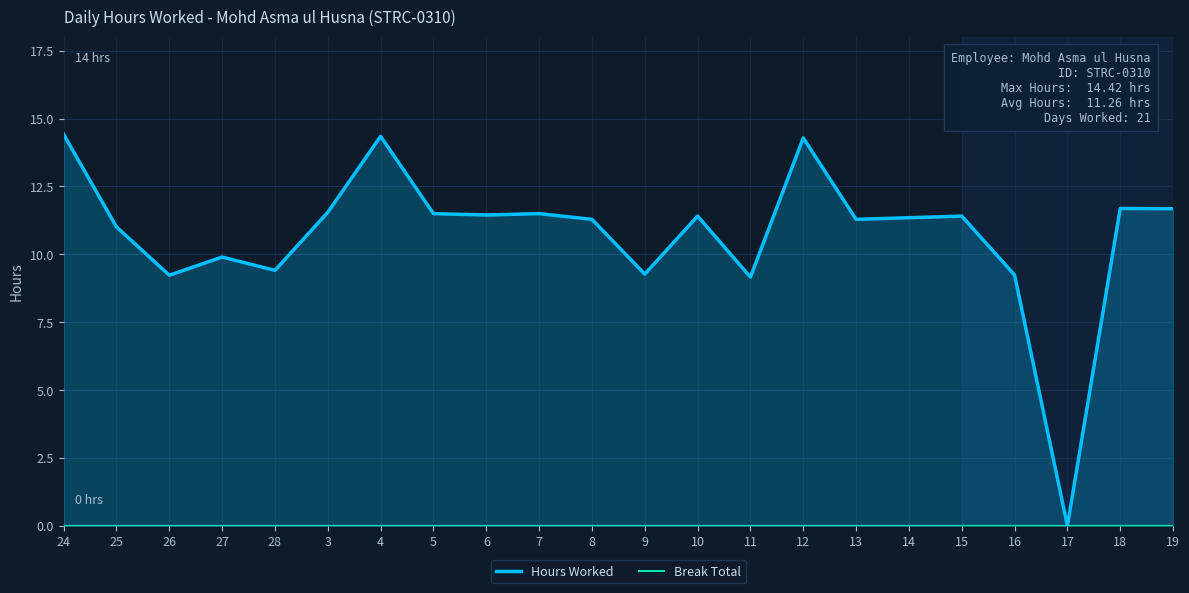

What is the total value across all series at 9?

9.3